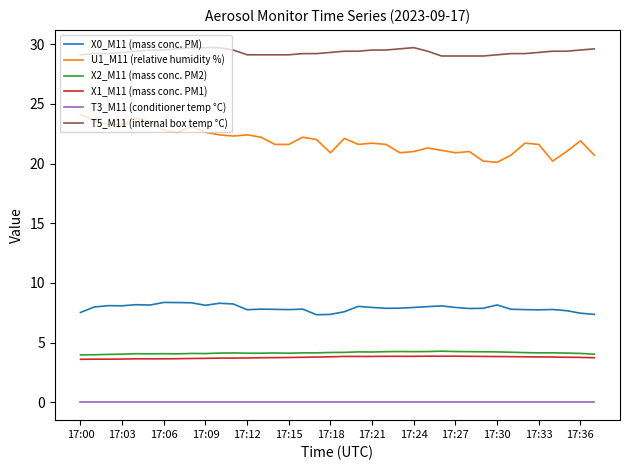

Count the number of categories in the chart.

38